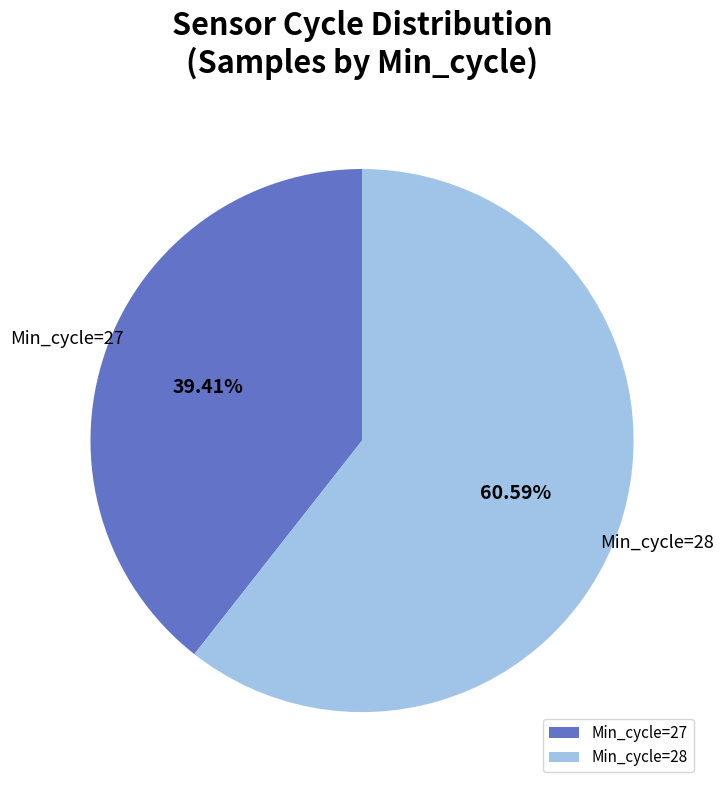

Is the sum of Min_cycle=27 and Min_cycle=28 greater than half?

Yes